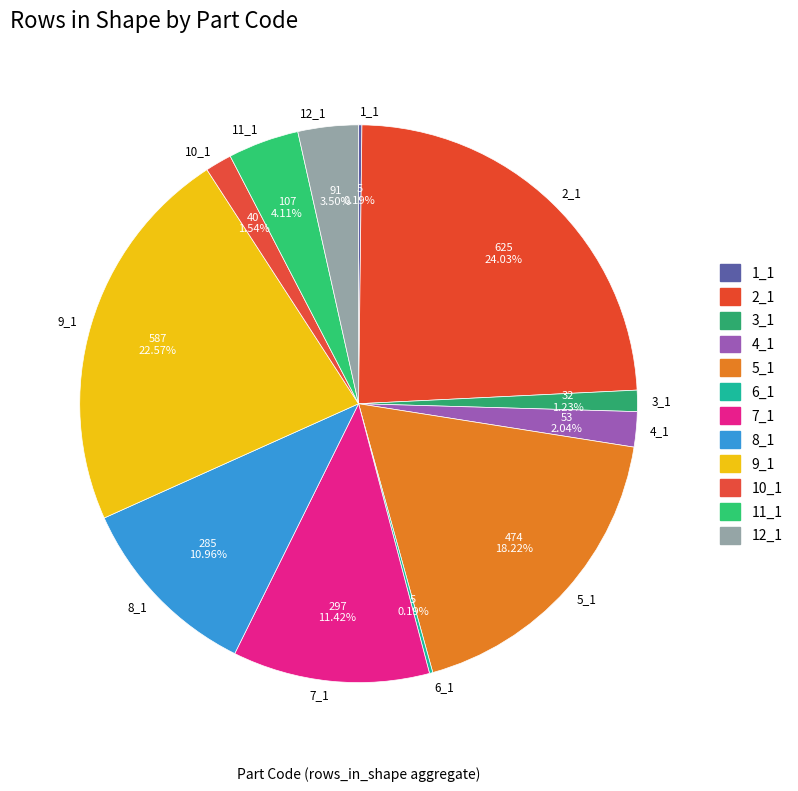

To the nearest percent, what is the difference between the largest and smallest slice percentages?

24%